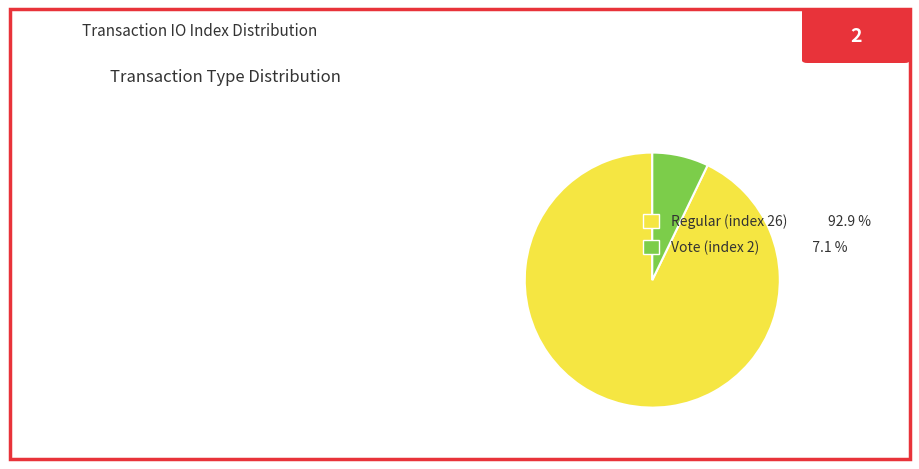

Approximately how many times larger is the value at Regular (index 26) 92.9 % compared to Vote (index 2) 7.1 %?

13.0